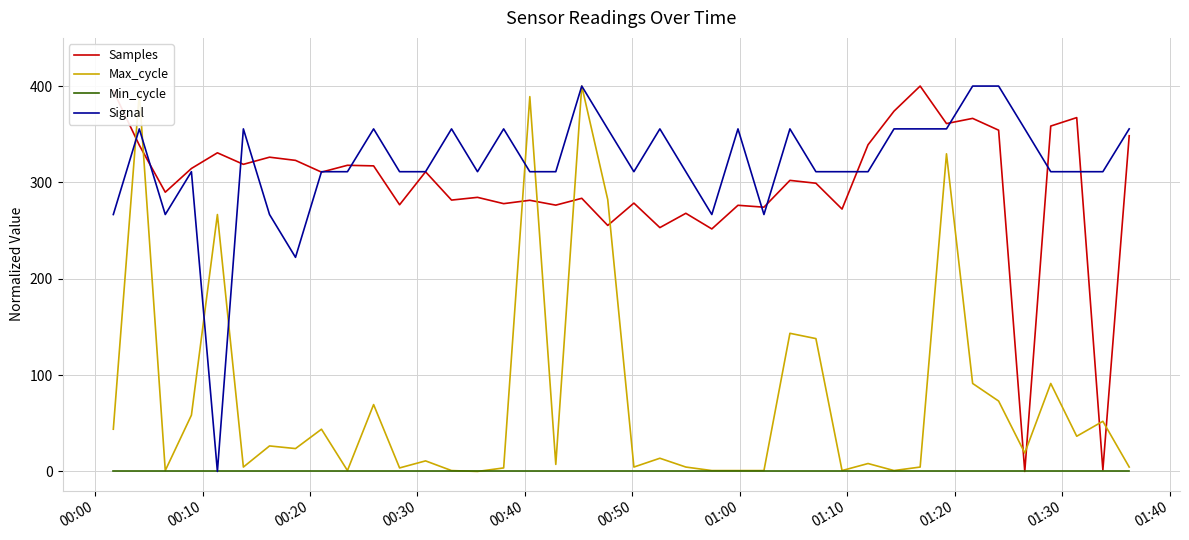

Which series has the largest total across all categories?

Signal